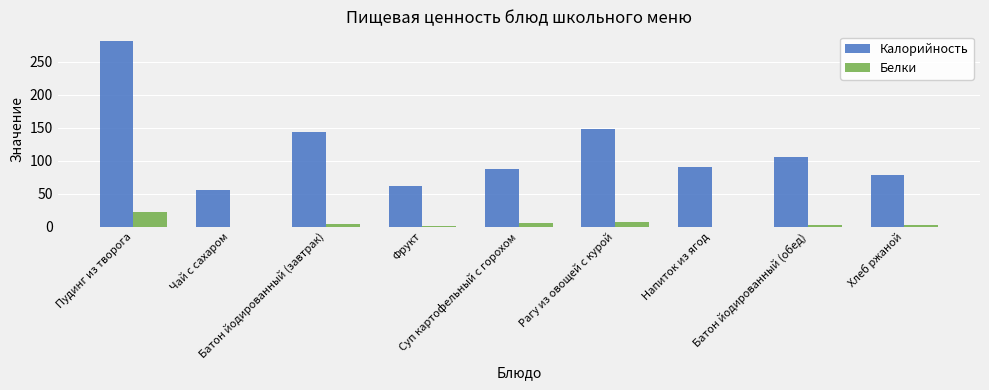

Which category has the highest value in the Калорийность series?

Пудинг из творога